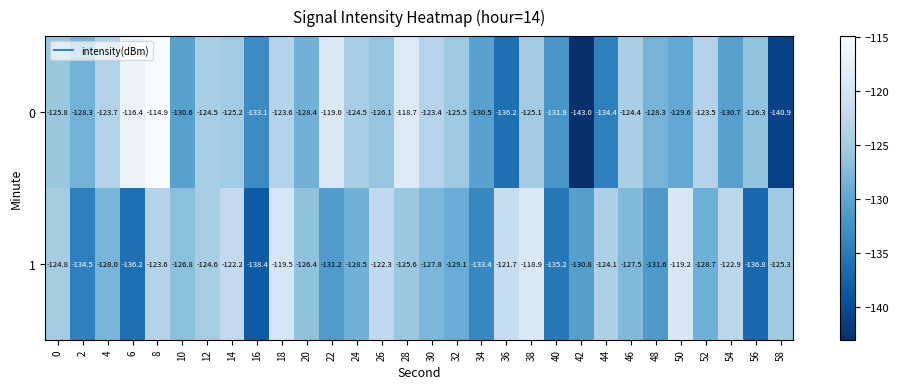

What is the average value of the 0 series?

-127.2